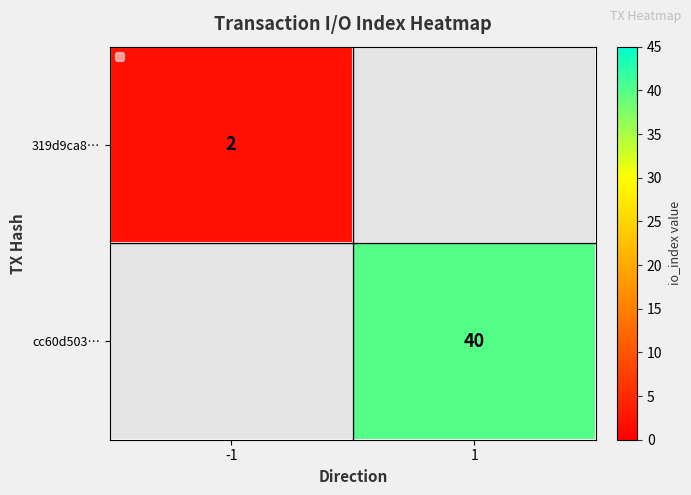

At how many categories does at least one series exceed 17?

1